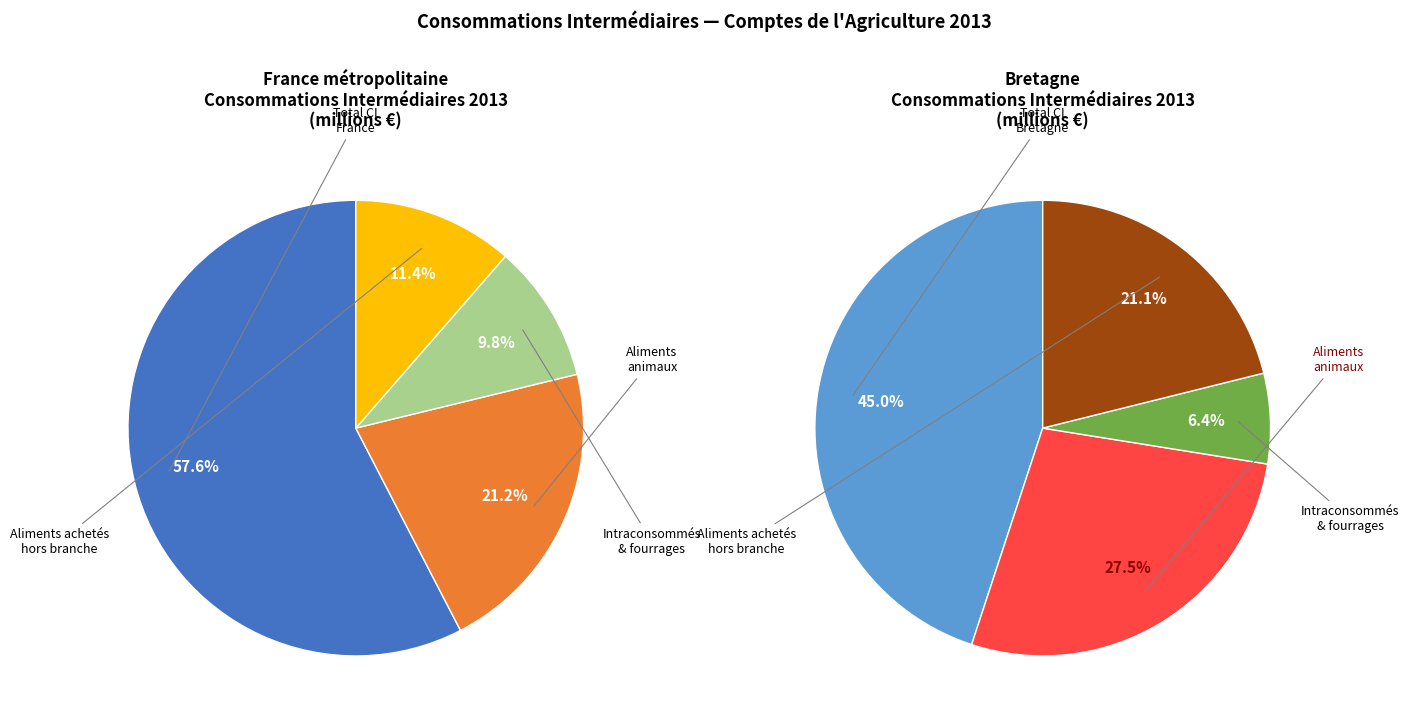

Count the number of slices in the pie.

8